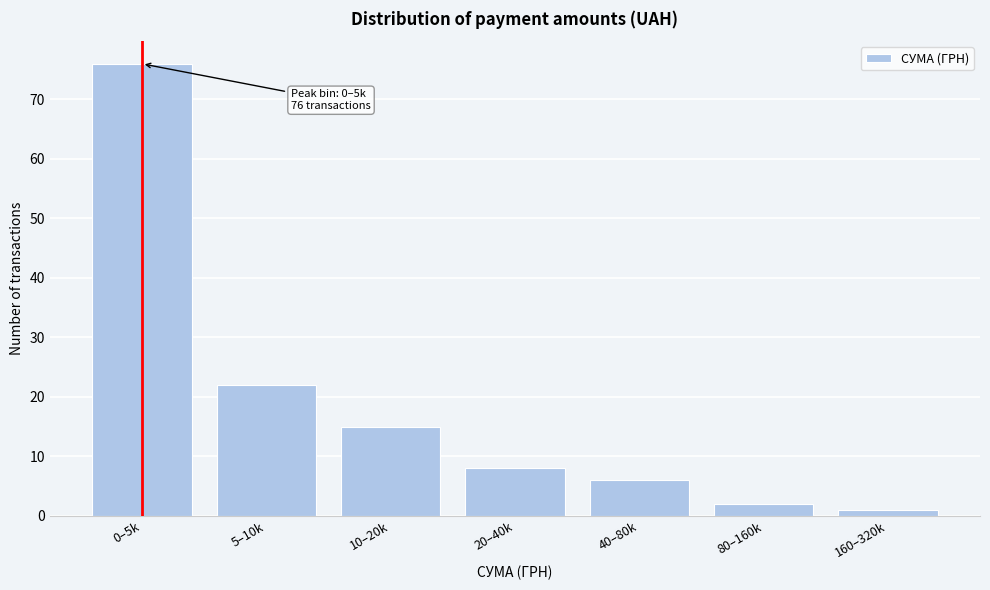

Reading left to right, what are all the values shown in this chart?

76	22	15	8	6	2	1